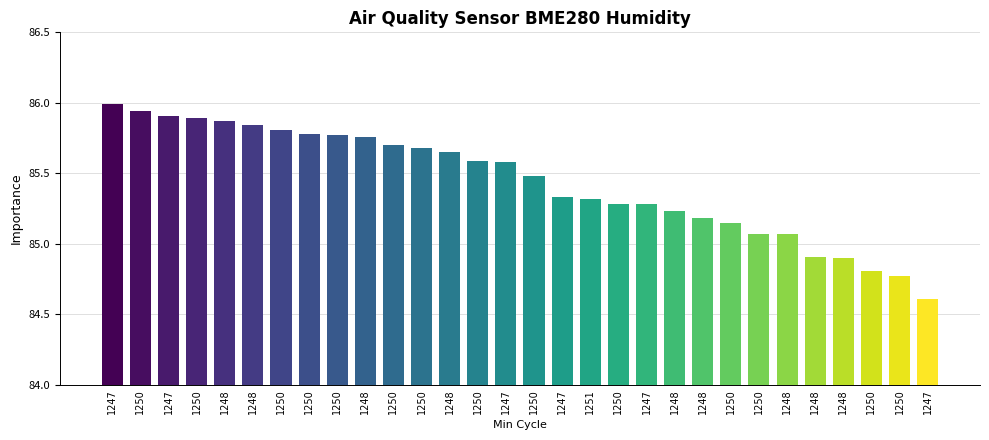

Rank the categories by value from highest to lowest.

1247, 1250, 1247, 1250, 1248, 1248, 1250, 1250, 1250, 1248, 1250, 1250, 1248, 1250, 1247, 1250, 1247, 1251, 1250, 1247, 1248, 1248, 1250, 1250, 1248, 1248, 1248, 1250, 1250, 1247